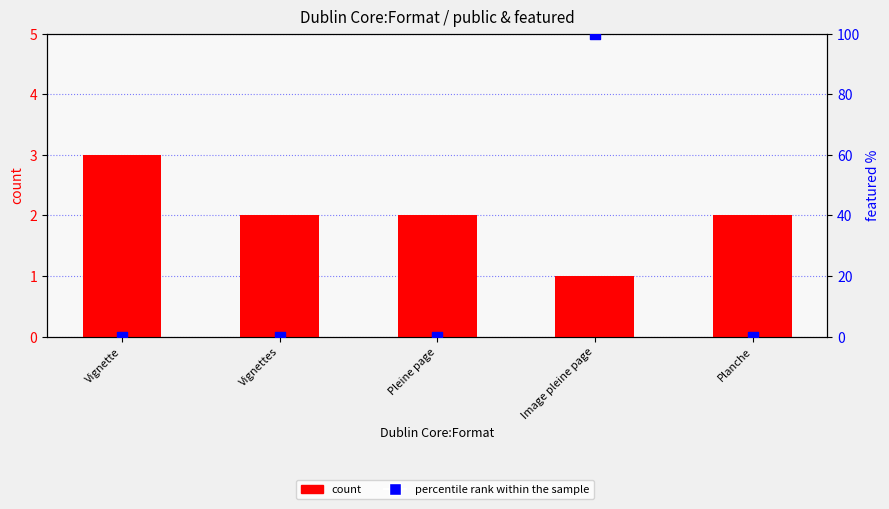

What is the total value across all series at Pleine page?

2